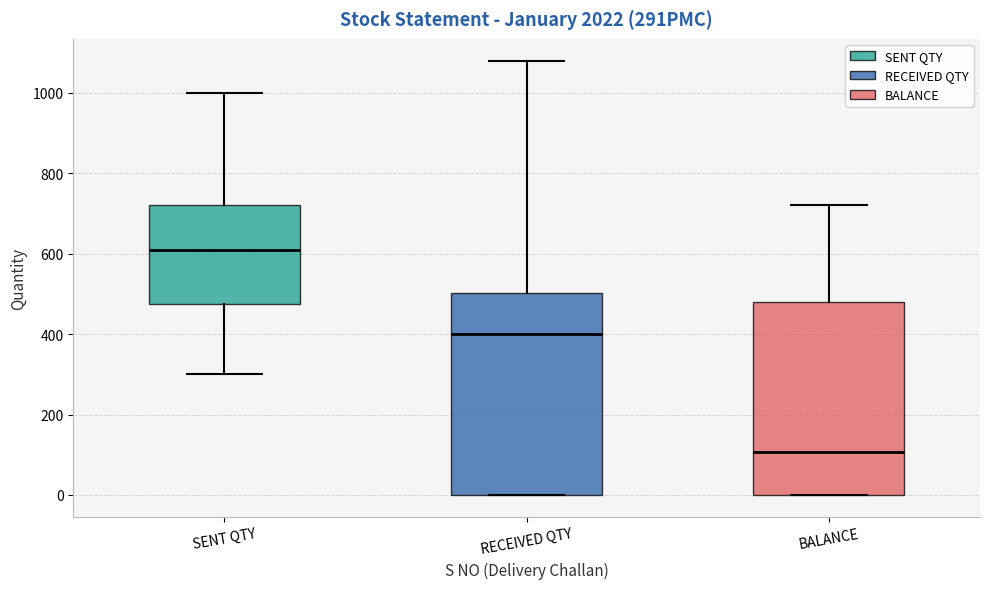

Which box has the lowest median line?

BALANCE